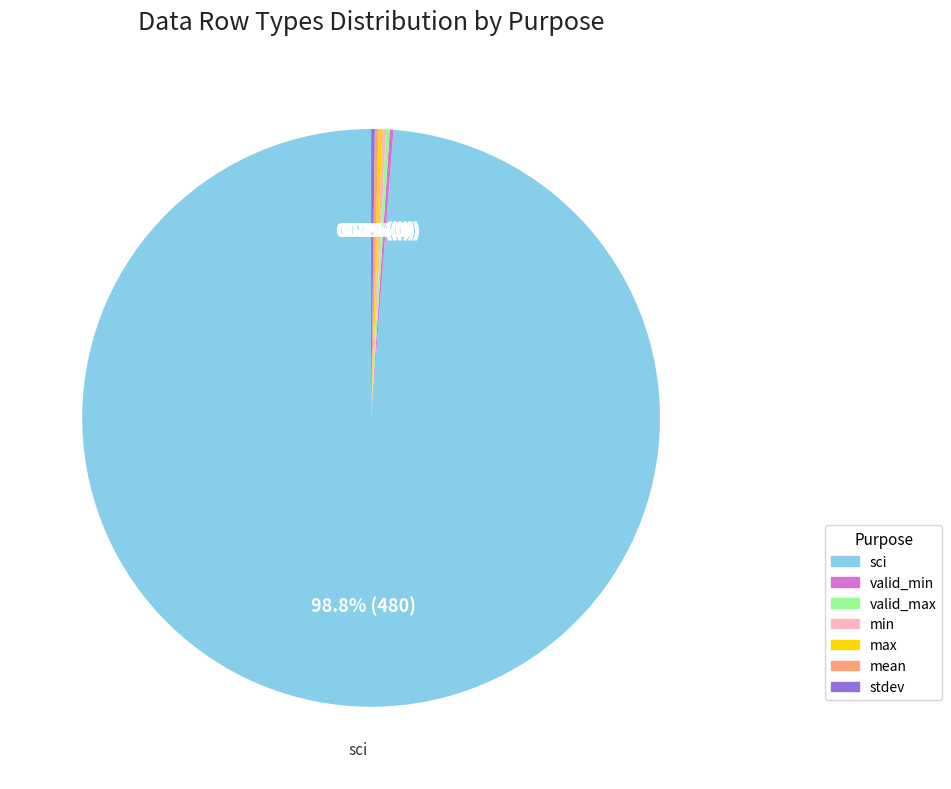

Which category has the biggest portion of the pie?

sci